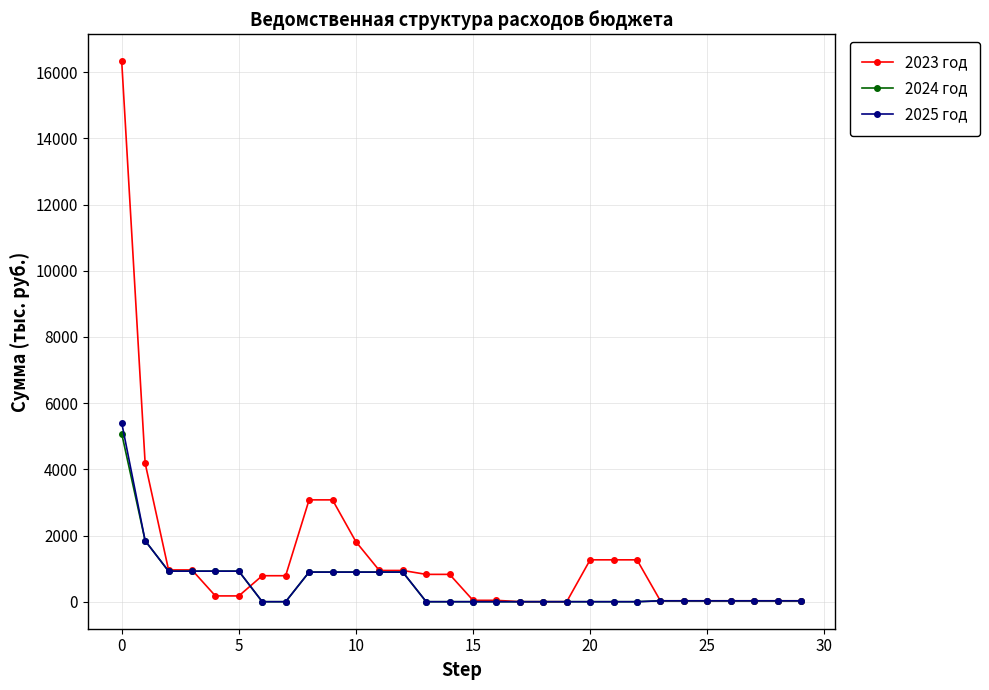

Which series has the largest total across all categories?

2023 год